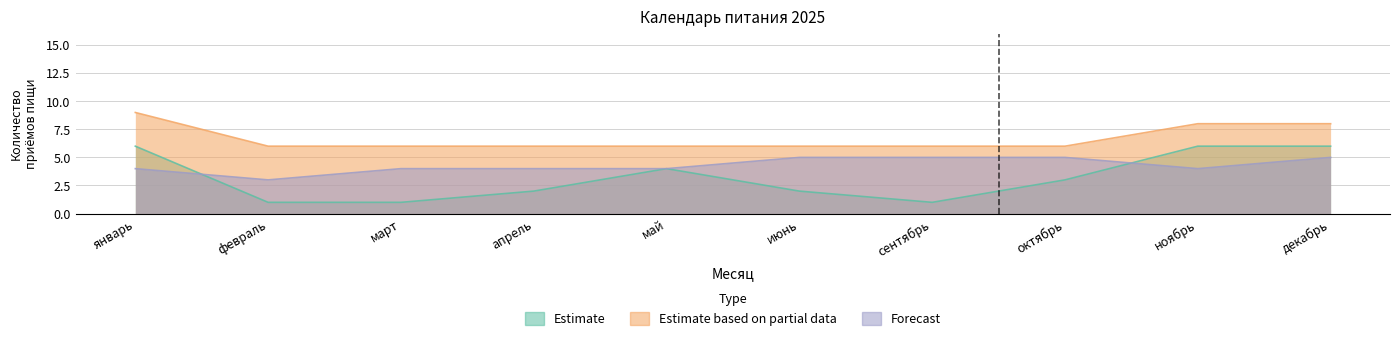

At which label does Forecast first exceed 4?

июнь